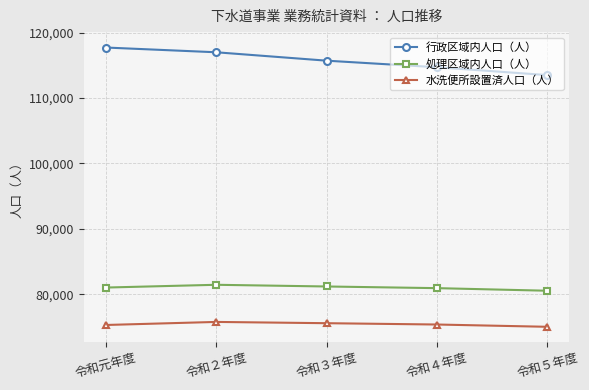

True or false: 水洗便所設置済人口（人） and 行政区域内人口（人） intersect in this chart.

False